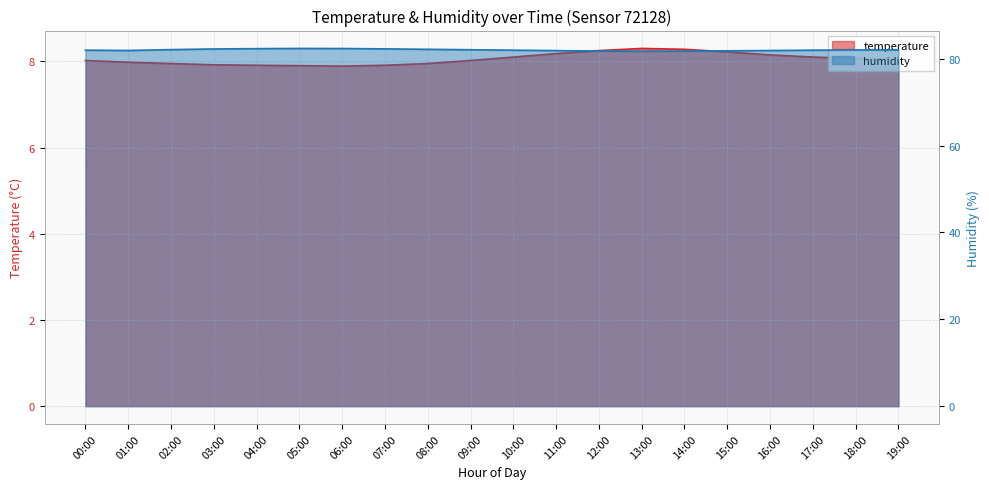

What is the smallest value displayed?

7.9